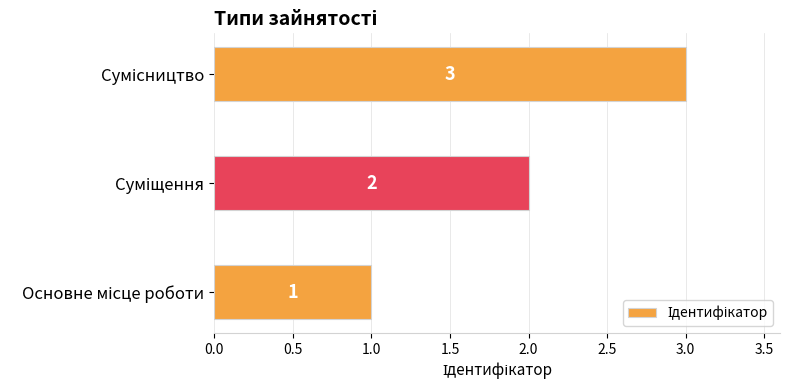

Count the values in the range 1 to 3.

3